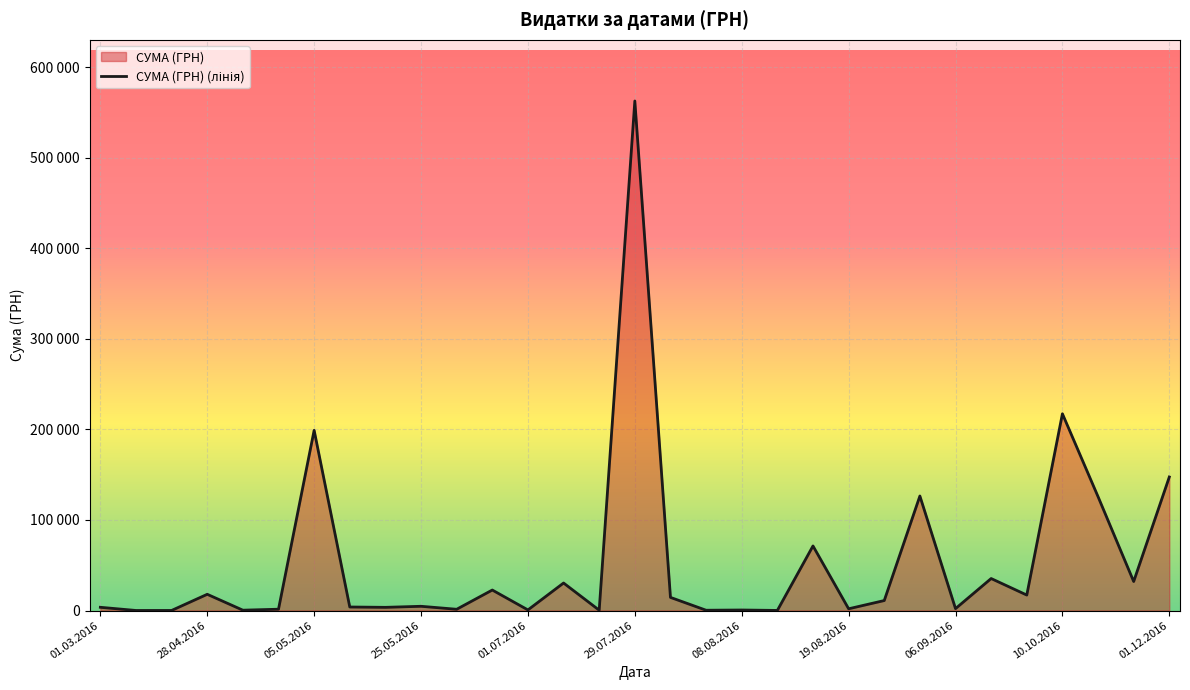

The value at 09.09.2016 is 35360.8. True or false?

True